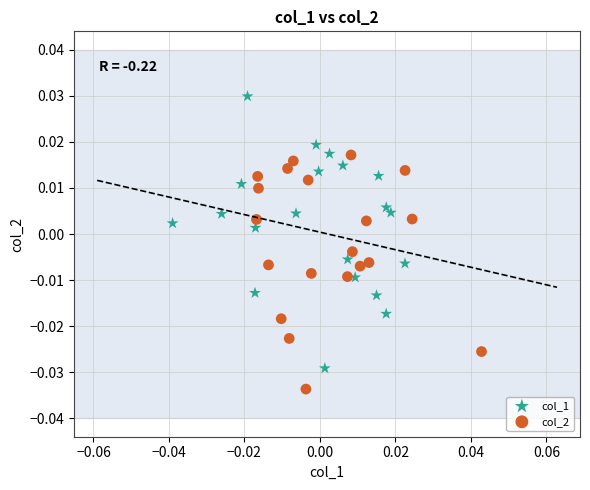

What are all the series names shown in the legend?

col_1, col_2